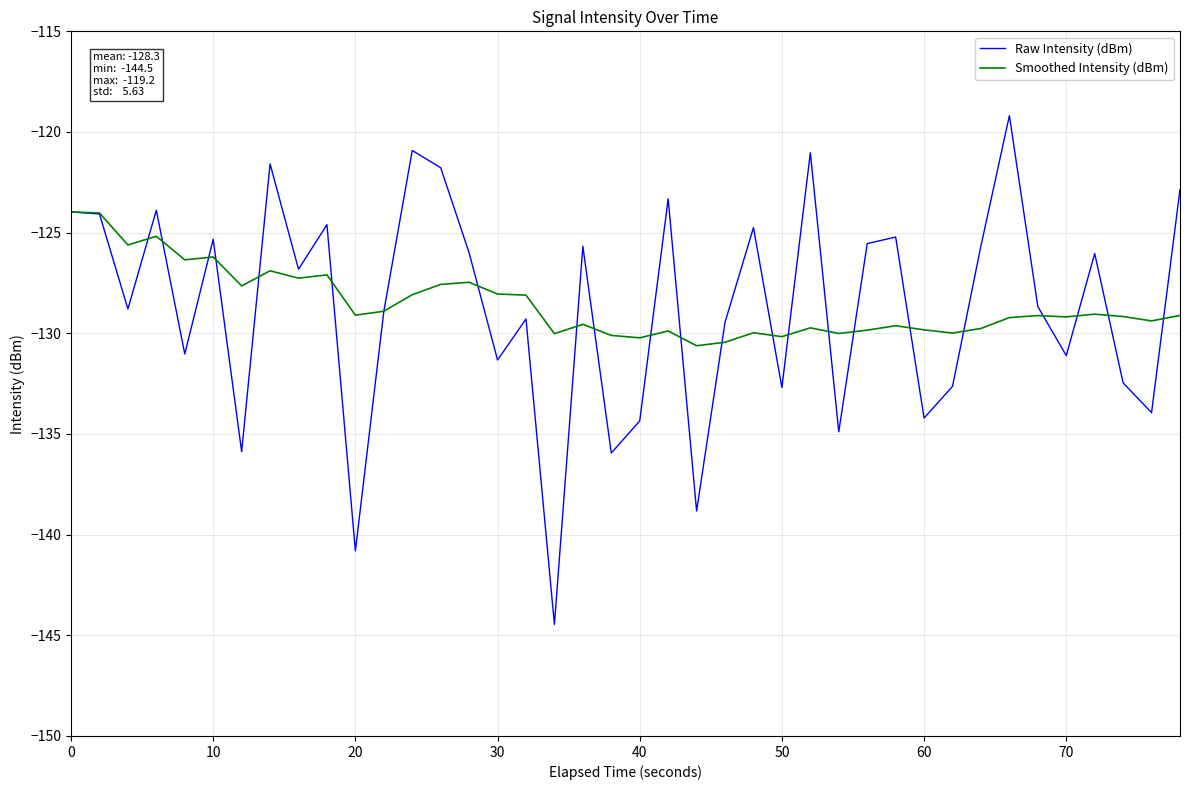

True or false: Smoothed Intensity (dBm) has more than 1 points higher than both neighbors.

True